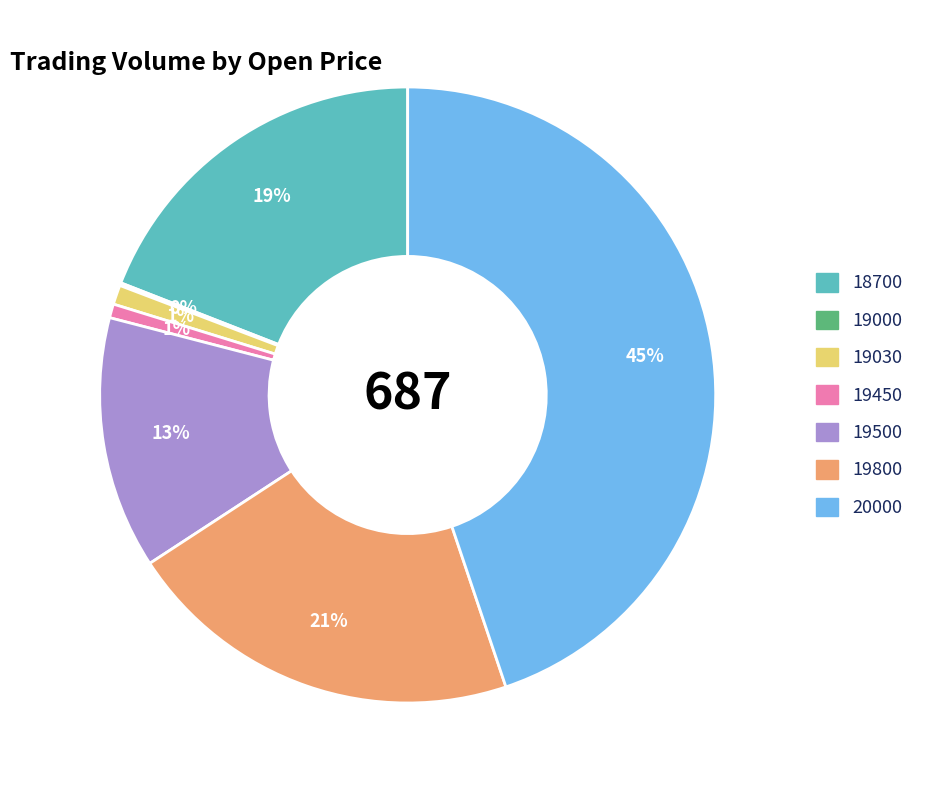

Is 19800 the majority of the pie?

No